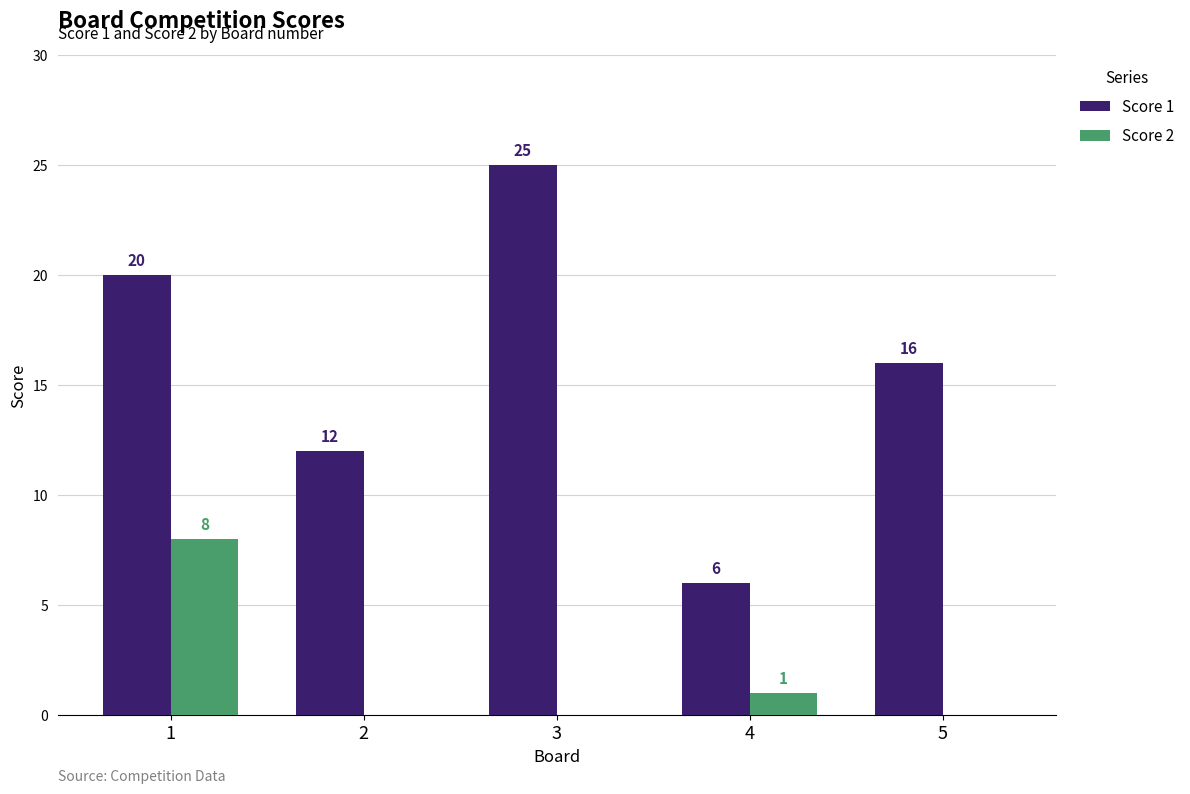

Reading left to right, list all the values displayed in this chart.

Score 1: 20	12	25	6	16
Score 2: 8	0	0	1	0